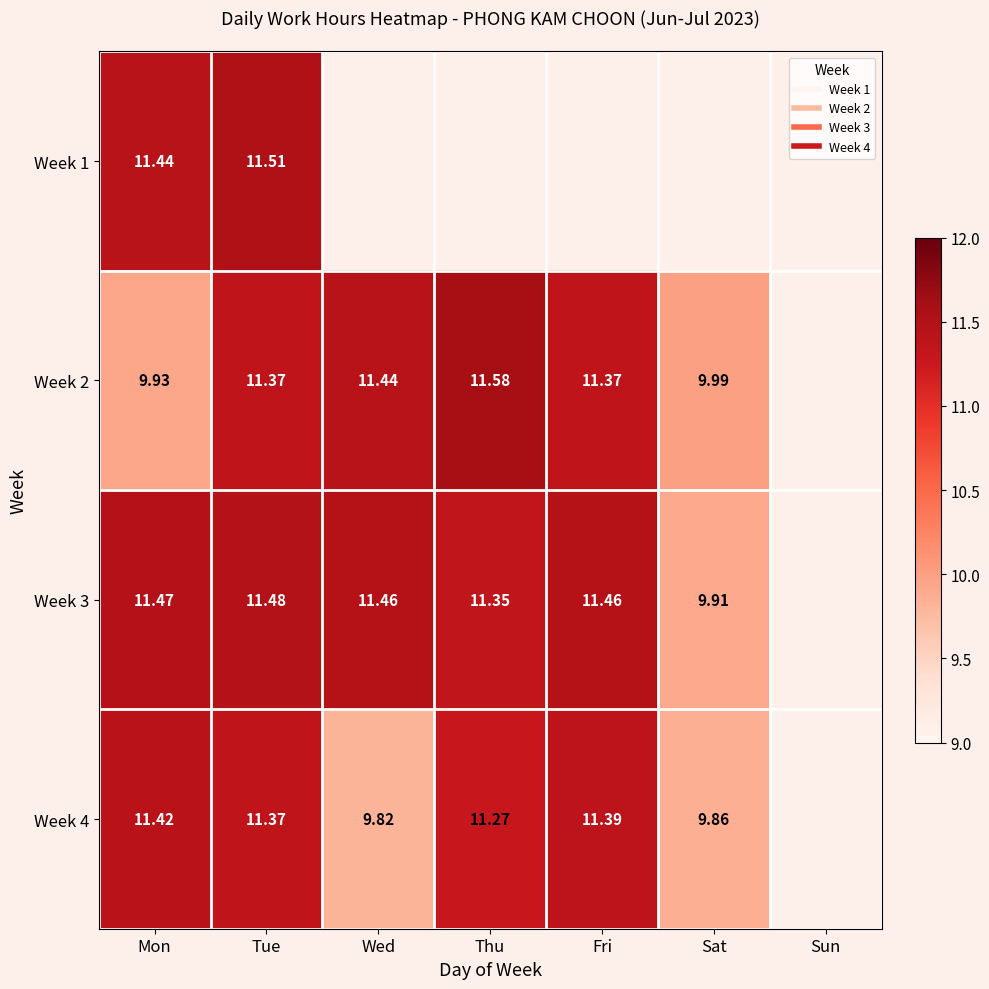

Count the number of data series in this chart.

4